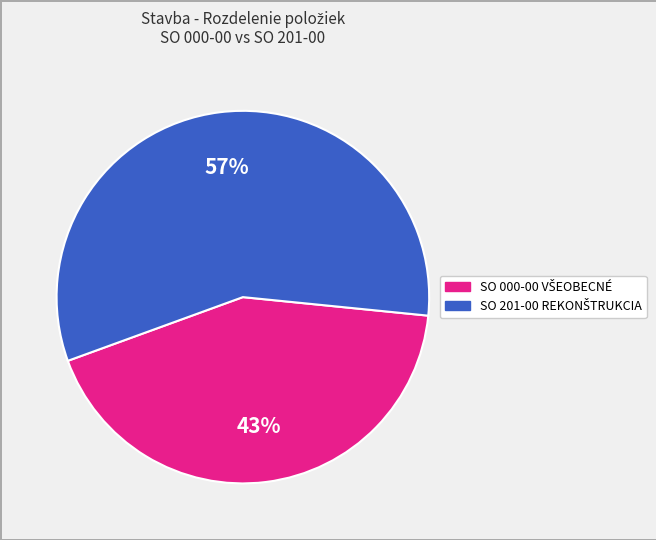

Count the number of slices in the pie.

2